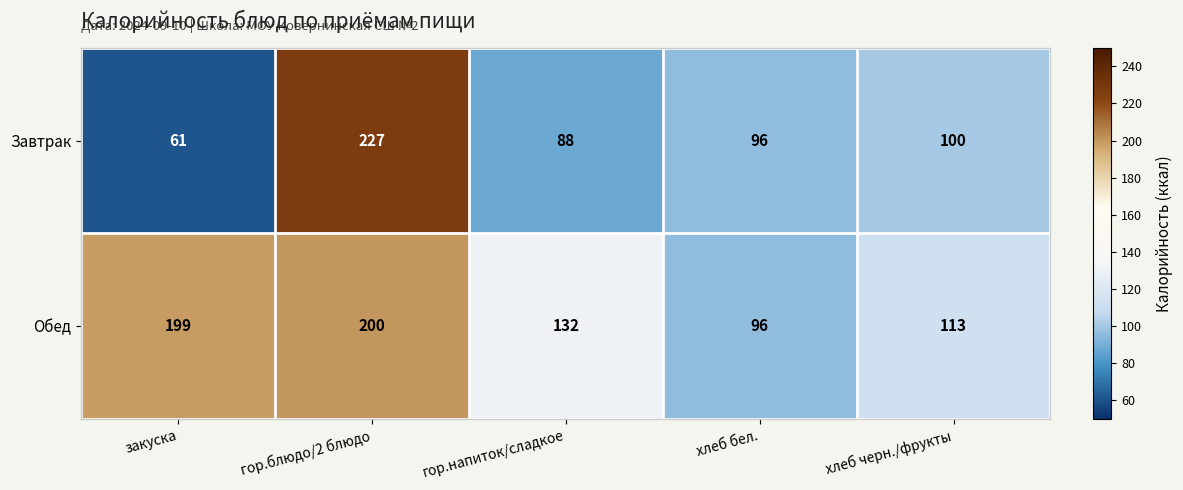

Is it true that Завтрак equals 57 at хлеб черн./фрукты?

False